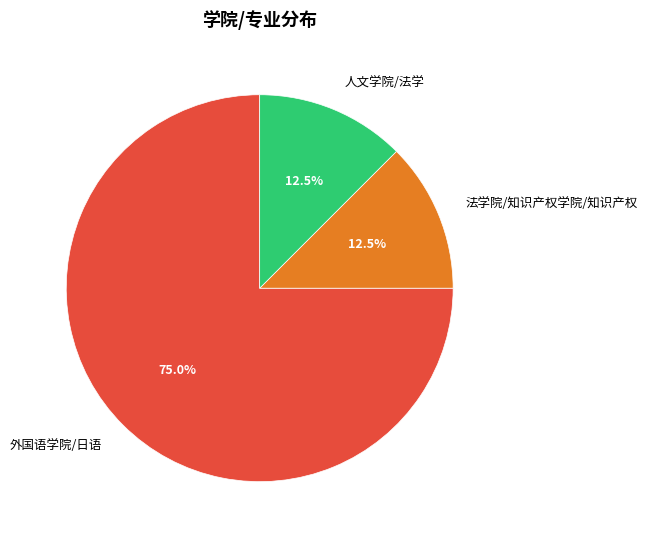

The 外国语学院/日语 slice represents 75% of the pie. True or false?

True